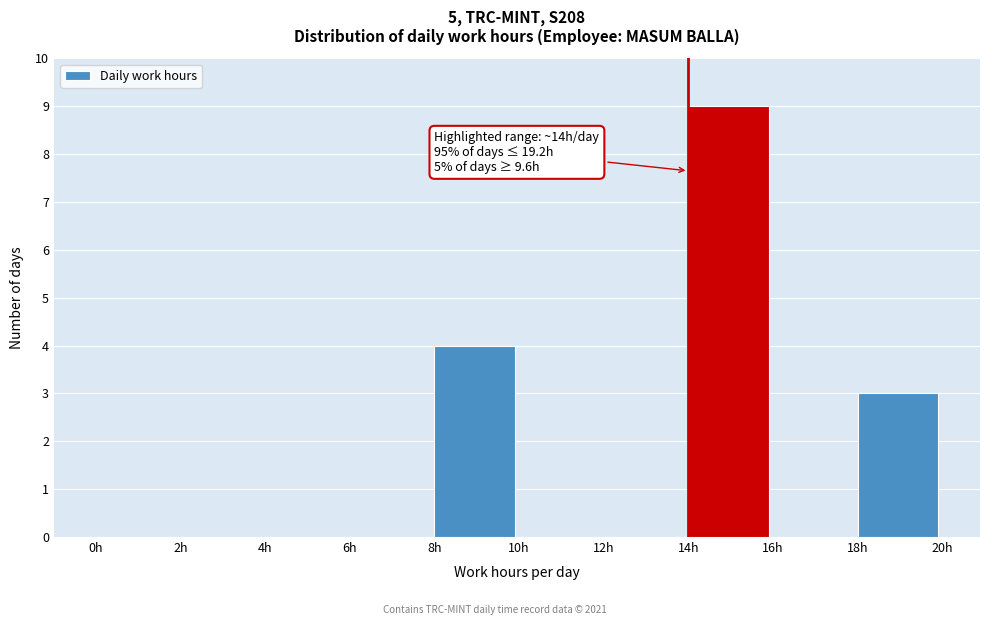

Which range on the x-axis has the tallest bar?

14 to 16